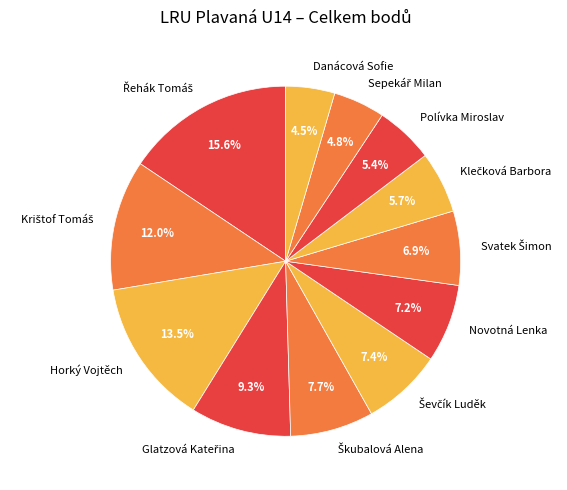

Combined, do Horký Vojtěch and Polívka Miroslav account for over 50%?

No